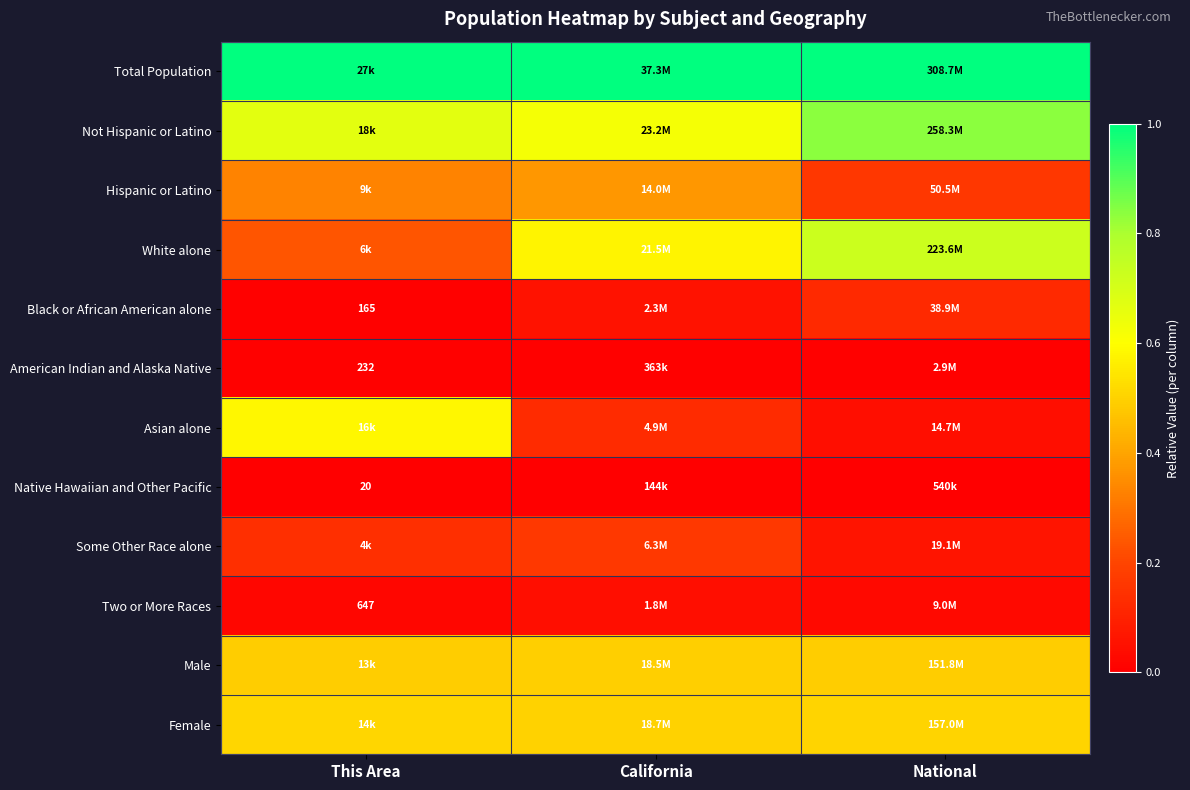

Which series has the largest total across all categories?

Total Population